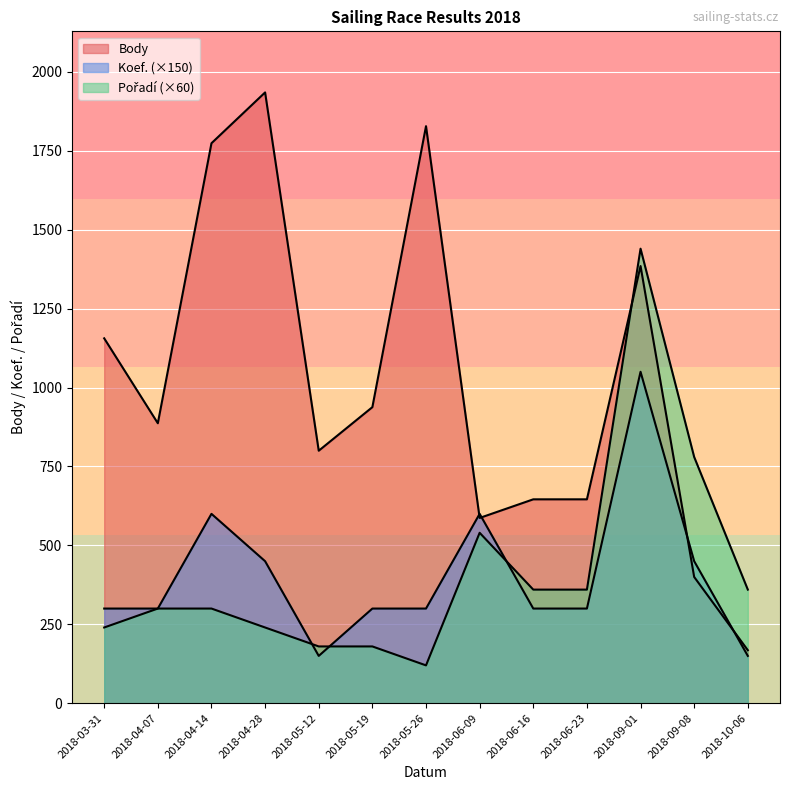

Between 2018-04-14 and 2018-09-08, which series saw the biggest shift?

Body